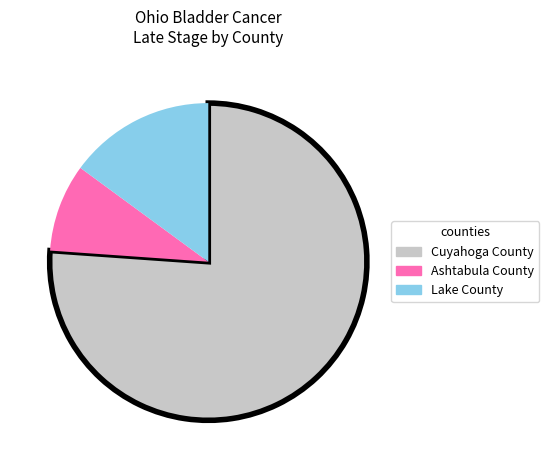

Does any single category account for the majority?

Yes